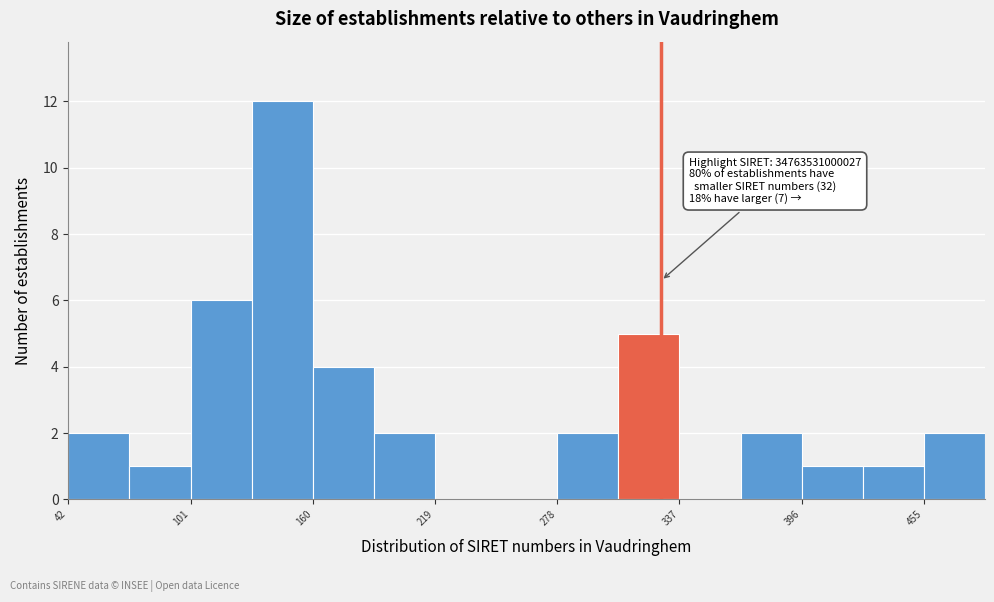

Read against the x-axis, roughly where is the centre of the tallest bar?

150